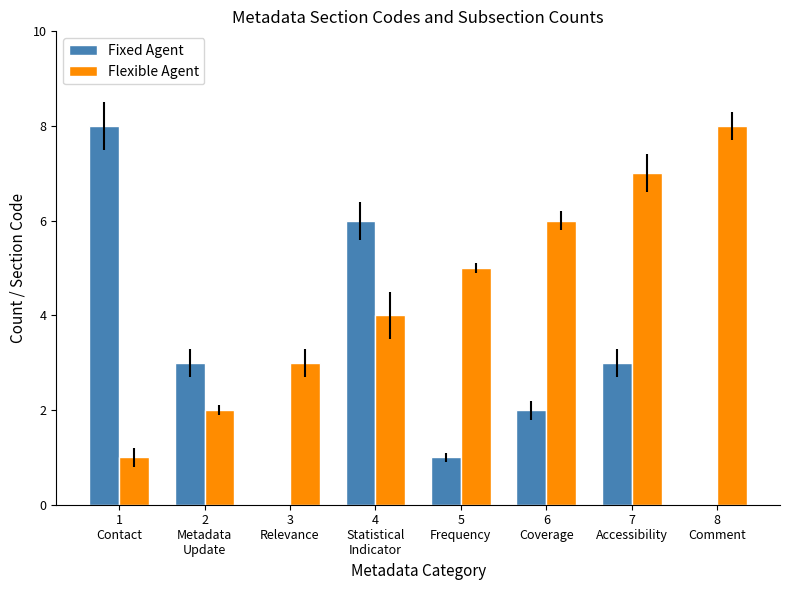

What is the sum of all Flexible Agent values?

36